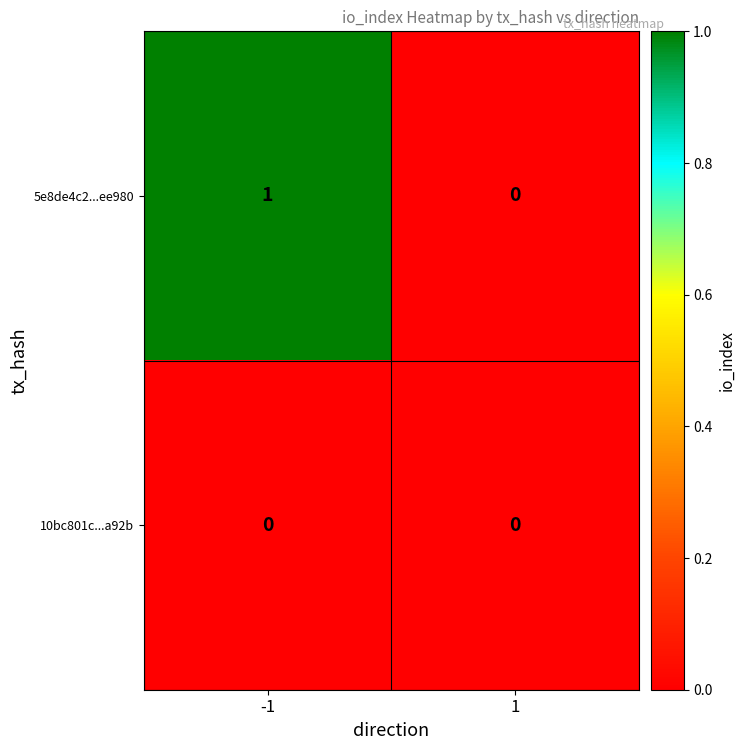

What is the total value across all series at -1?

1